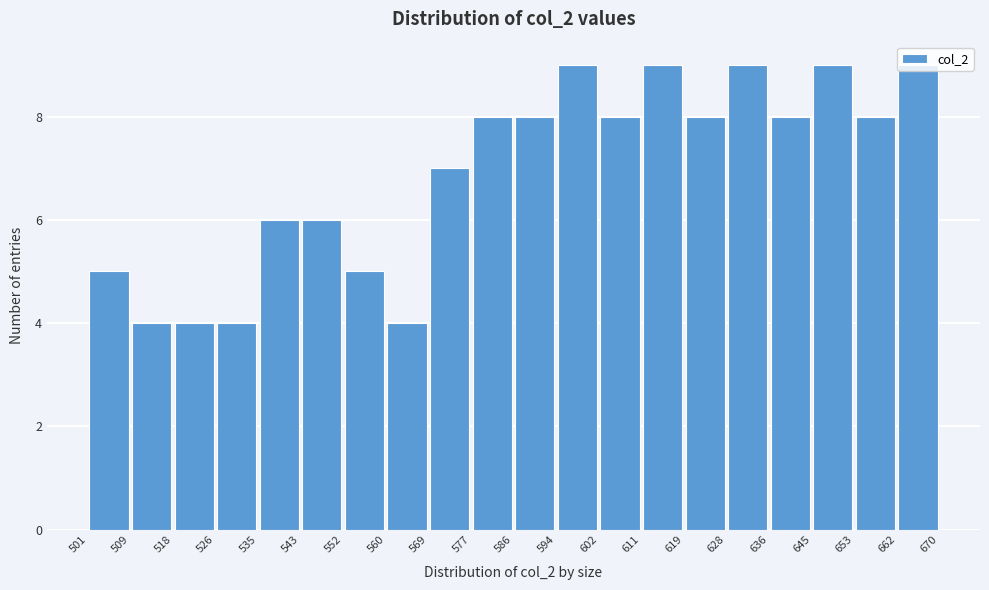

Reading left to right, transcribe this chart: for each bar, give the range it covers on the x-axis and its height. The values are not printed on the chart, so give them approximately, as read against the axis.

501 to 509: 5
509 to 518: 4
518 to 526: 4
526 to 535: 4
535 to 543: 6
543 to 552: 6
552 to 560: 5
560 to 569: 4
569 to 577: 7
577 to 586: 8
586 to 594: 8
594 to 602: 9
602 to 611: 8
611 to 619: 9
619 to 628: 8
628 to 636: 9
636 to 645: 8
645 to 653: 9
653 to 662: 8
662 to 670: 9